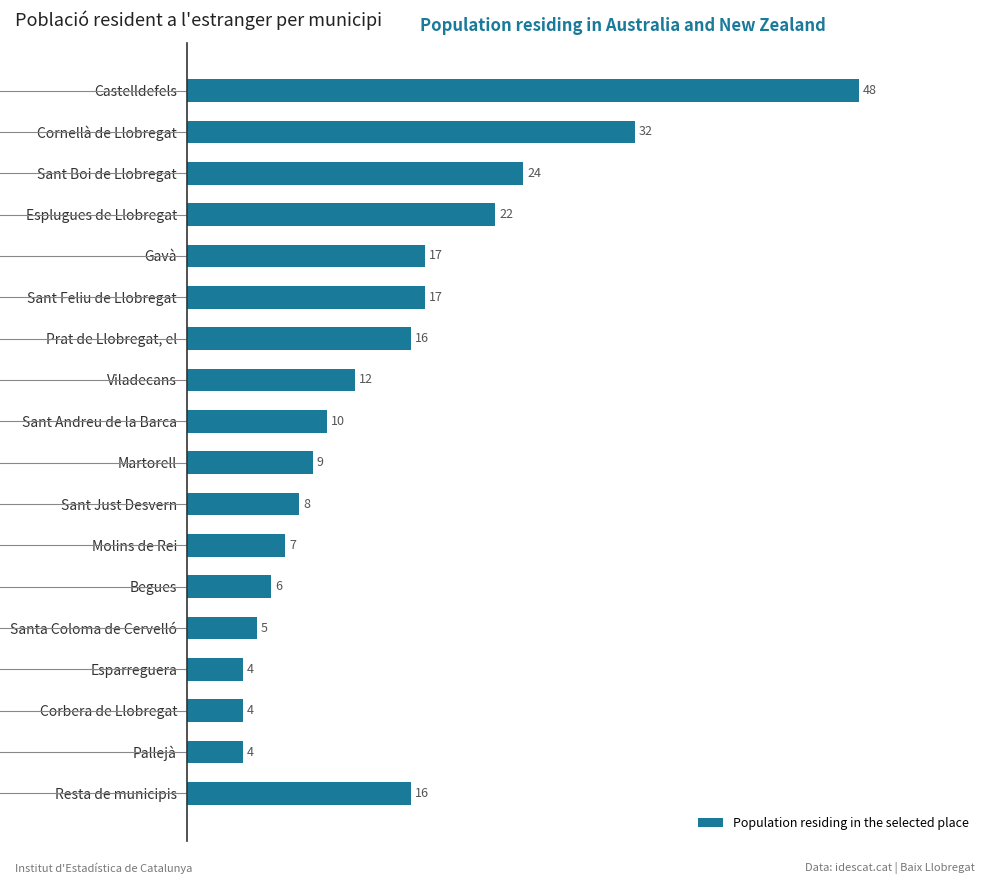

What is the maximum value shown in the chart?

48